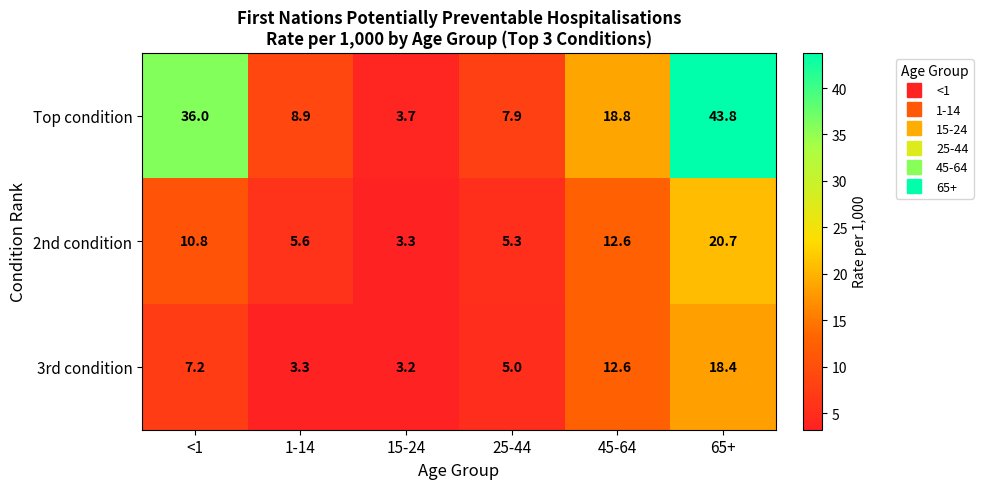

Reading left to right, extract all data points from this chart.

Top condition: 36.0	8.9	3.7	7.9	18.8	43.8
2nd condition: 10.8	5.6	3.3	5.3	12.6	20.7
3rd condition: 7.2	3.3	3.2	5.0	12.6	18.4